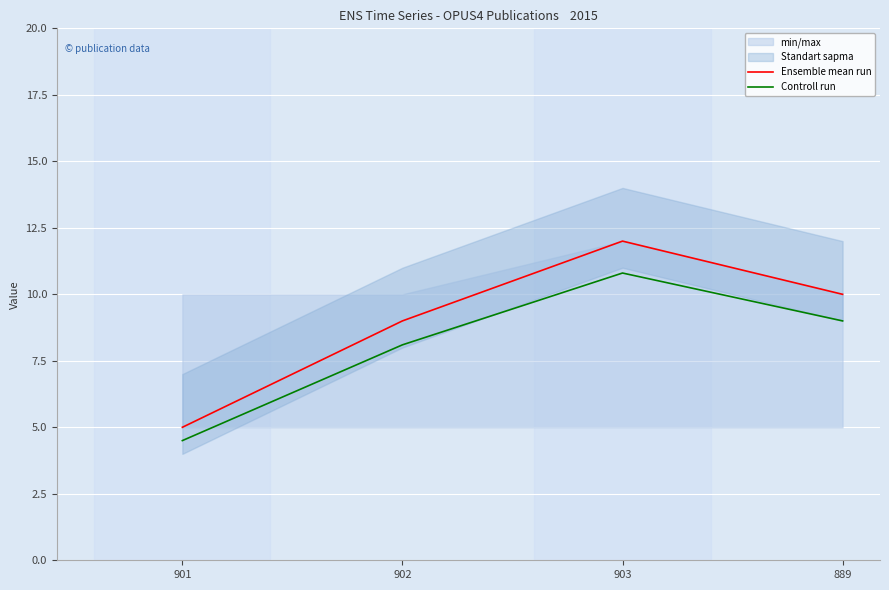

True or false: Controll run and Ensemble mean run intersect in this chart.

False